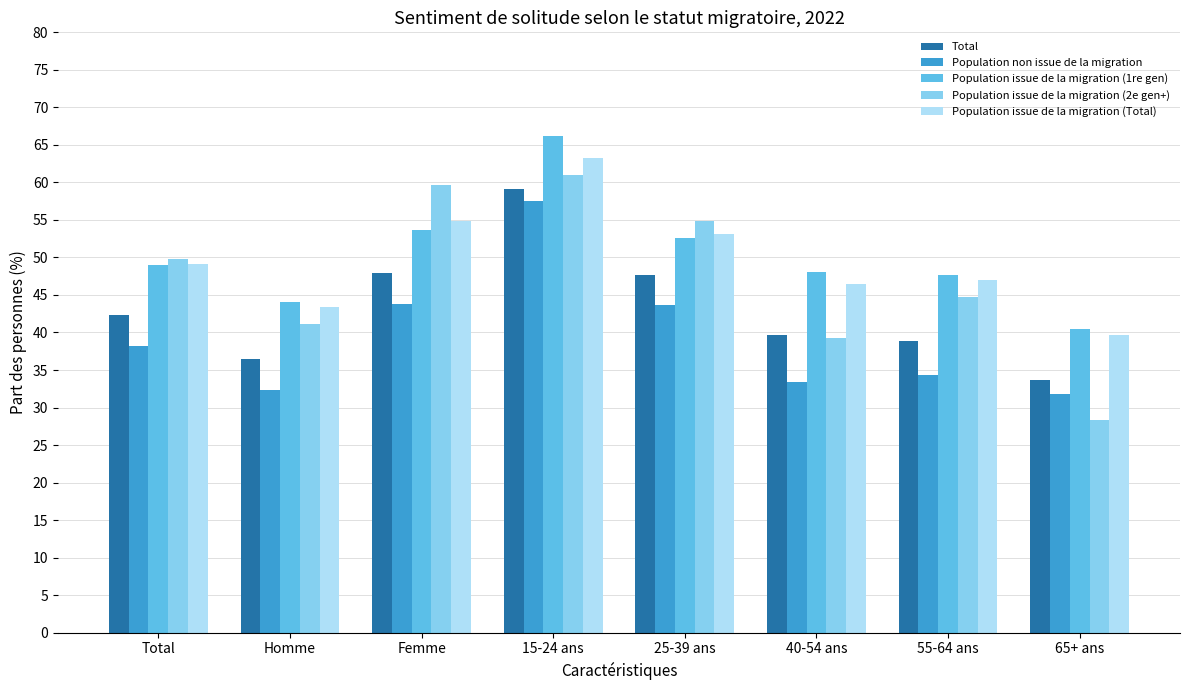

What is the minimum value for Population issue de la migration (2e gen+)?

28.4